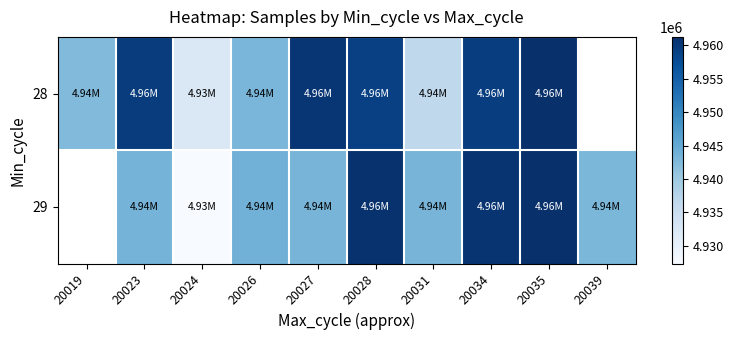

At which label does 29 first exceed 4943442?

20026